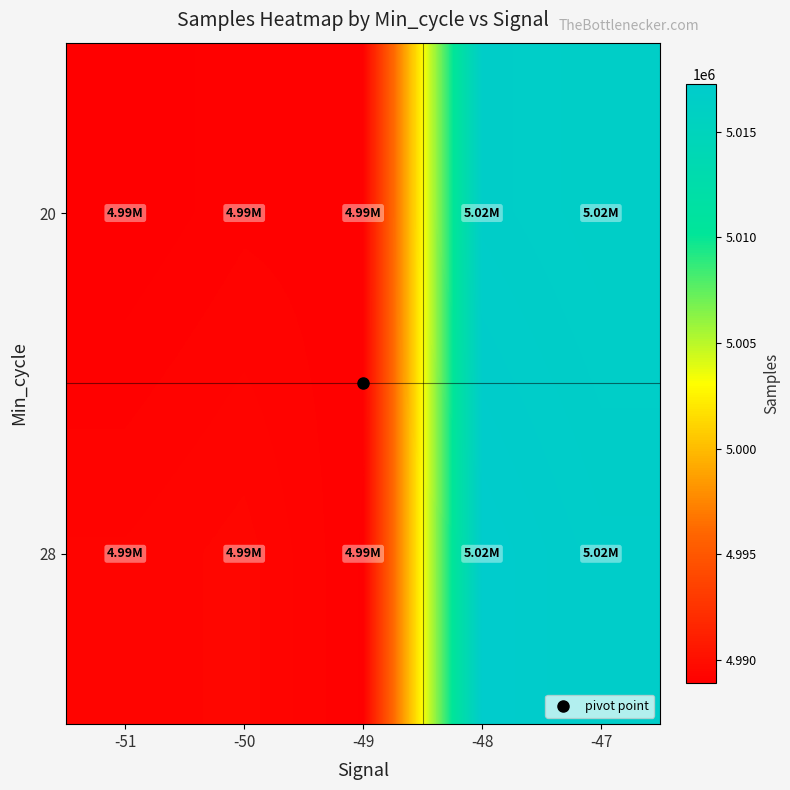

Rank the series by their maximum value, from lowest to highest.

20, 28